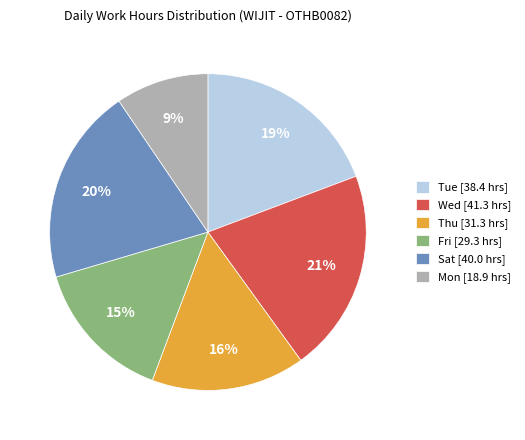

Which category has the biggest portion of the pie?

Wed [41.3 hrs]